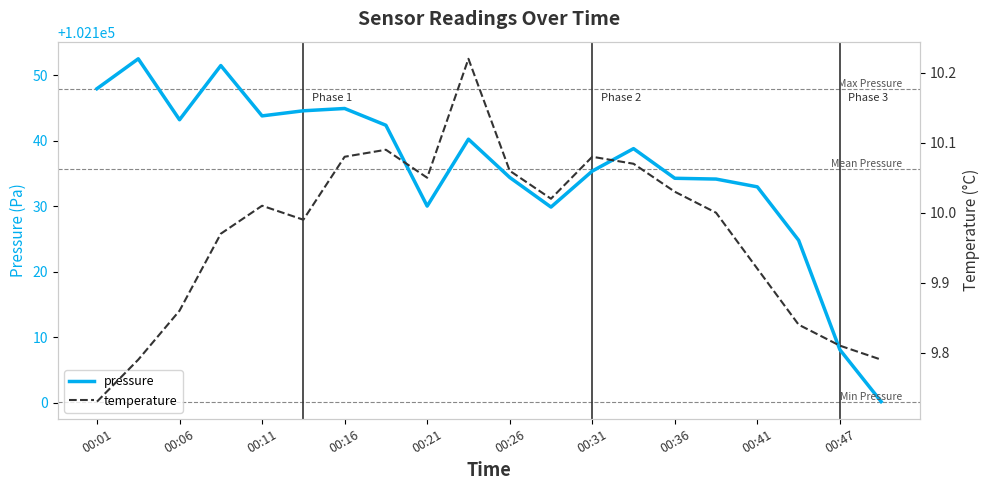

What is the value of the pressure point at the 11th from the left?

102134.4